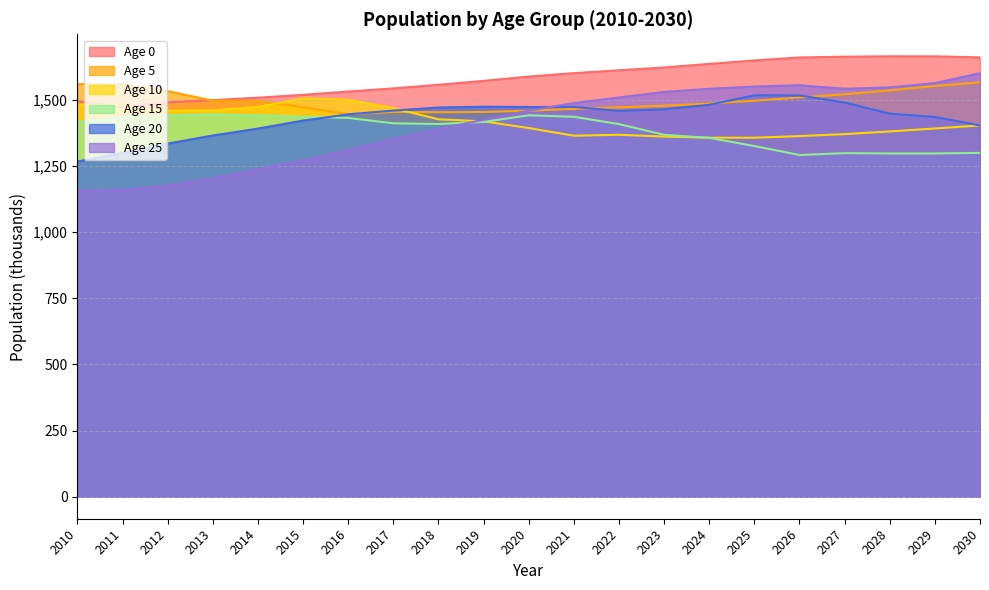

The value of Age 10 at 2013 is 2259.4. True or false?

False